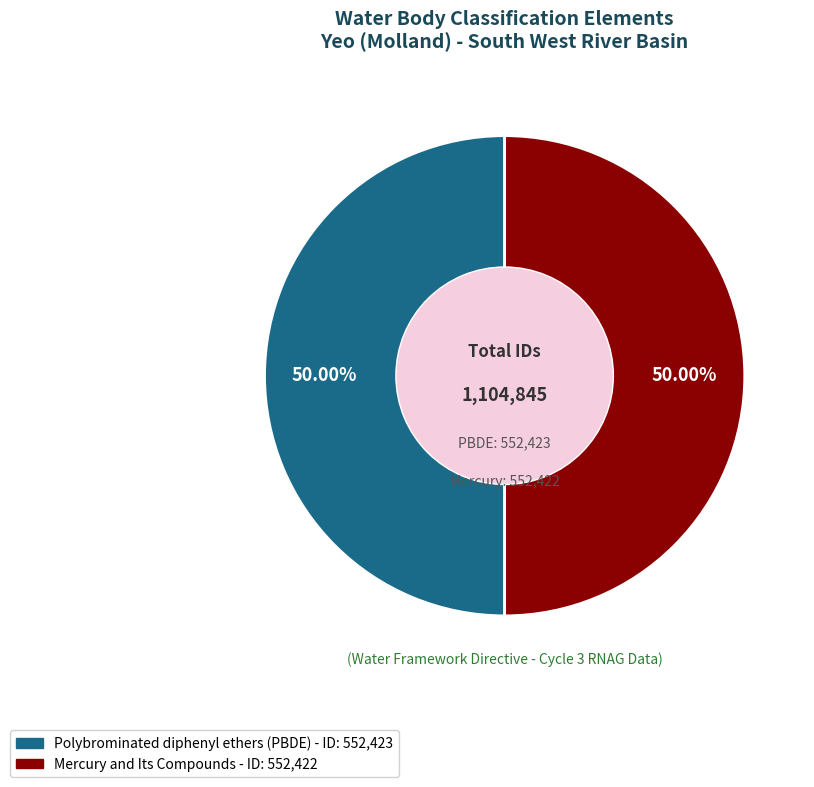

Is it true that Polybrominated diphenyl ethers (PBDE) is 42% of the pie?

False